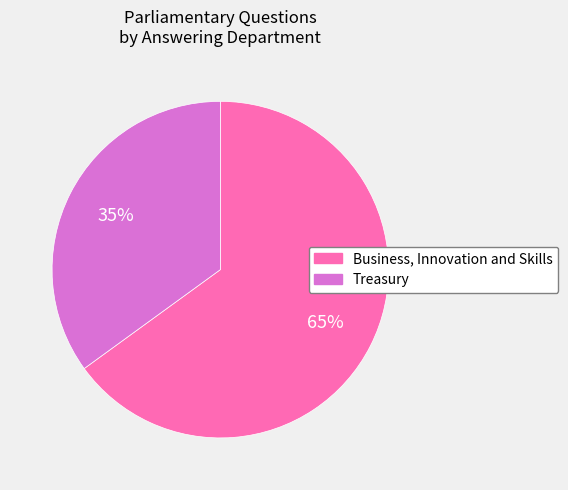

True or false: Business, Innovation and Skills accounts for 65% of the total.

True